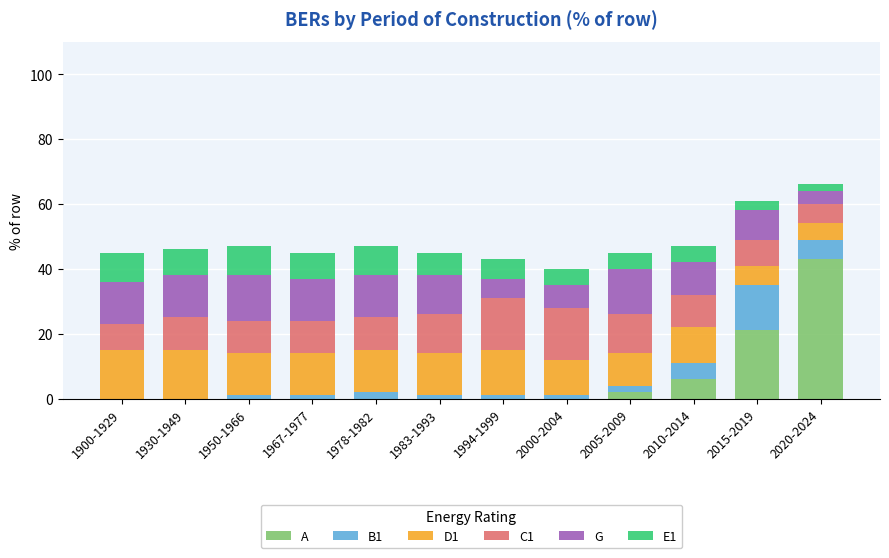

What is the sum of all A values?

72